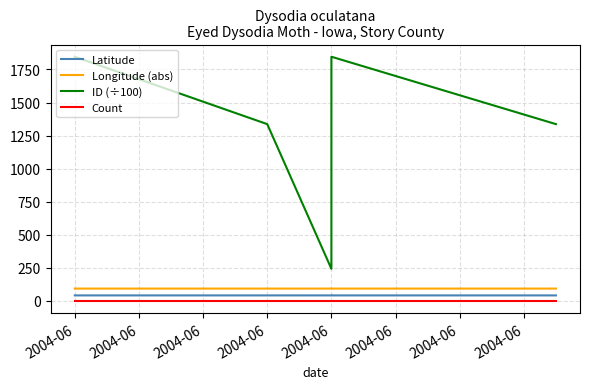

Count the Latitude values in the range 42 to 43.

6